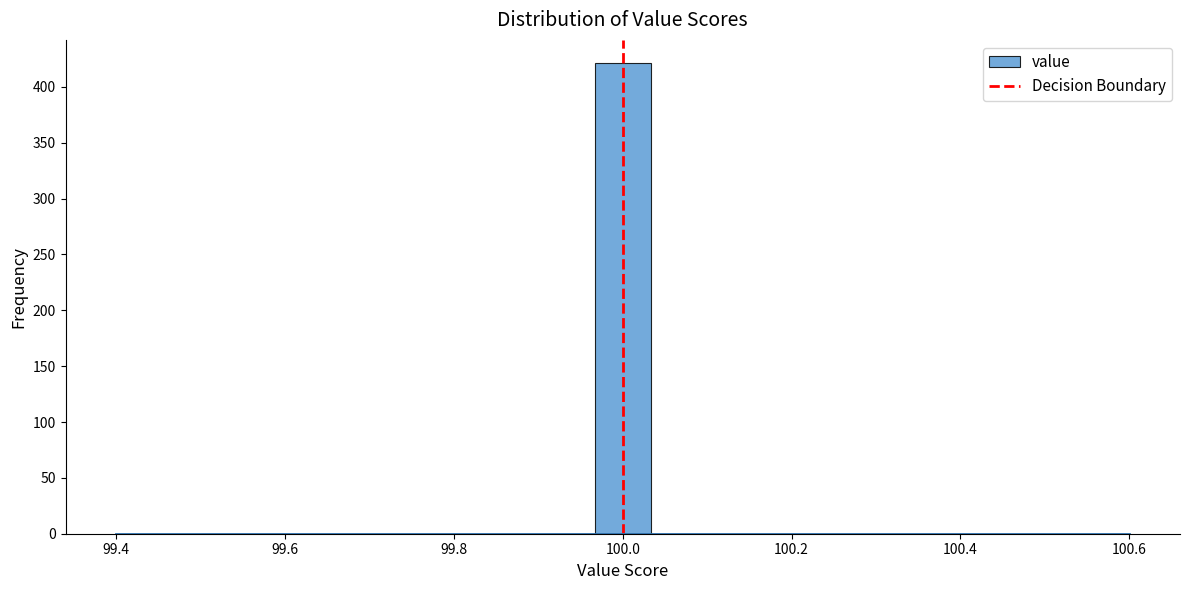

Around what value on the x-axis is the tallest bar? Give the approximate position of its centre, as read against the axis.

100.00